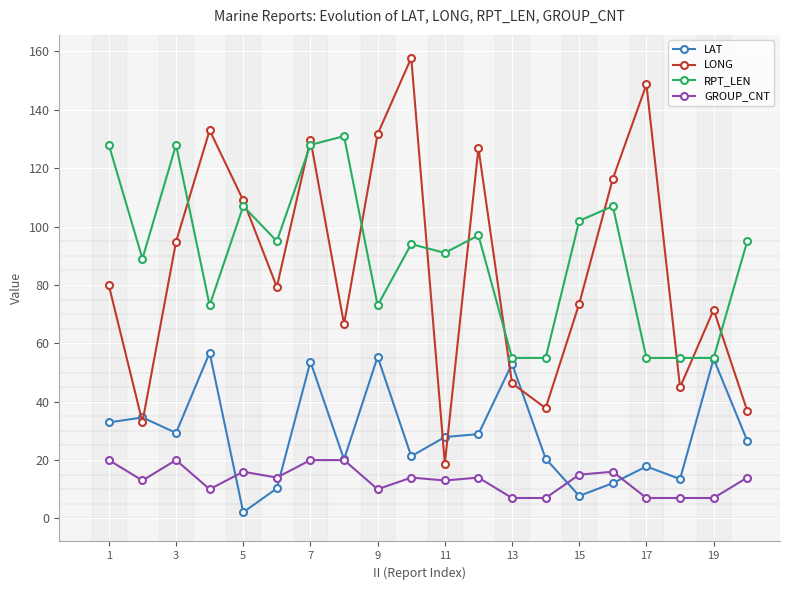

Which series ends up on top after the final intersection of LAT and GROUP_CNT?

LAT